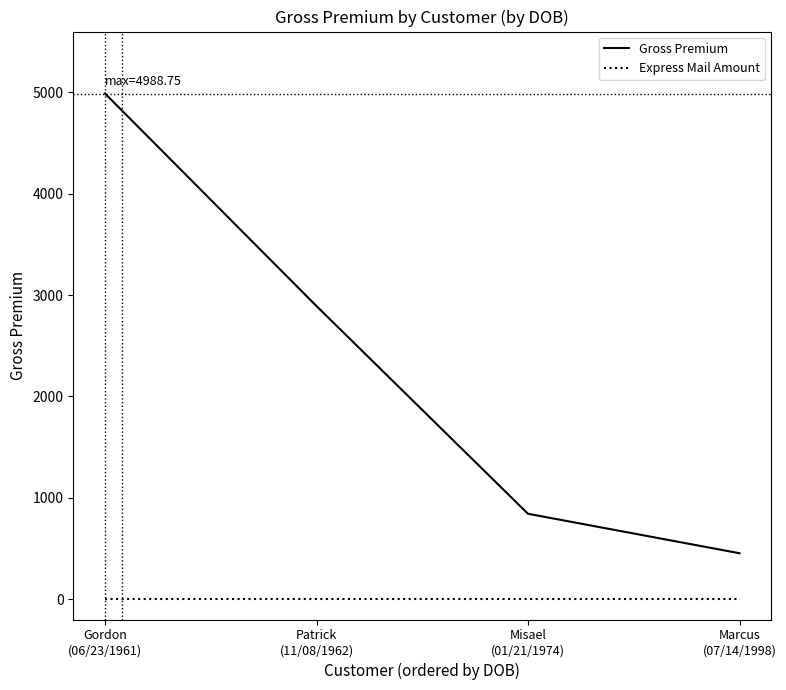

What is the approximate value of Gross Premium at Patrick
(11/08/1962)?

2892.0